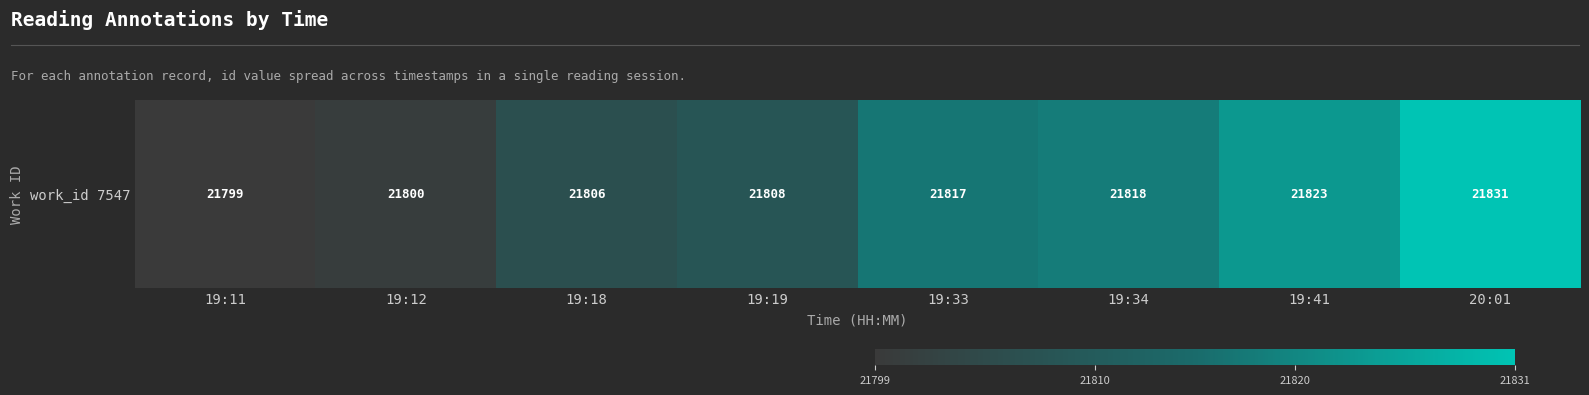

What is the greatest value displayed?

21831